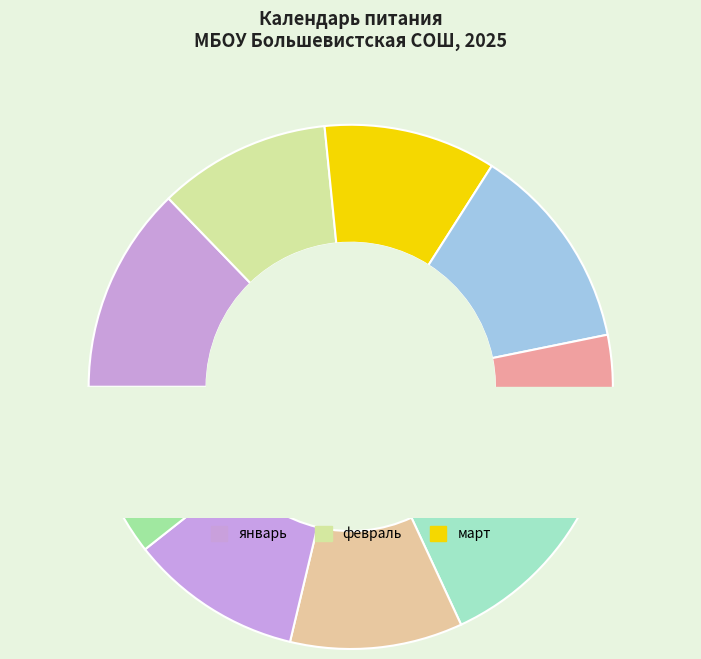

True or false: октябрь accounts for 18% of the total.

False